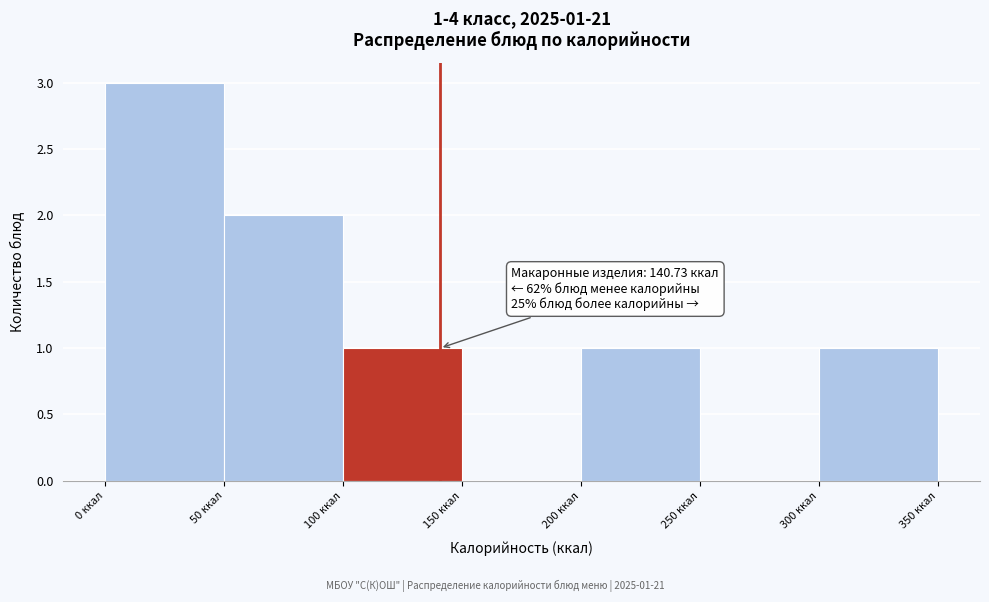

Over which range of the x-axis is the bar tallest?

0 to 50